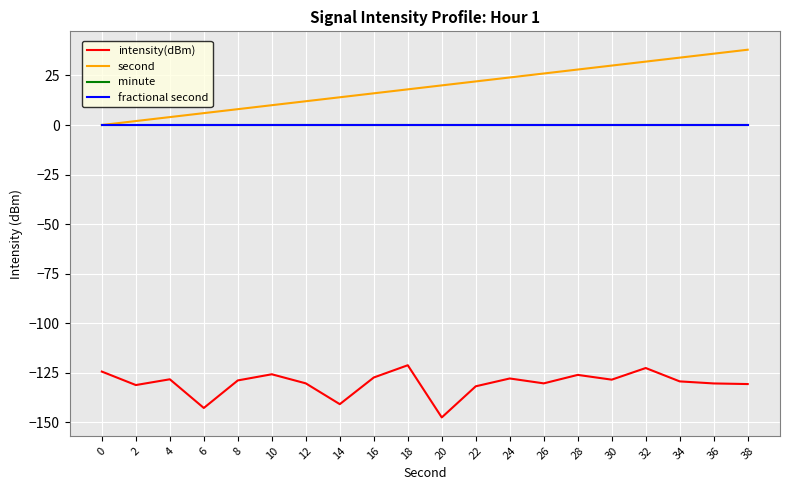

Reading left to right, extract all data points from this chart.

intensity(dBm): 0=-124.4	2=-131.2	4=-128.3	6=-142.8	8=-128.9	10=-125.8	12=-130.4	14=-140.9	16=-127.4	18=-121.2	20=-147.6	22=-131.8	24=-127.9	26=-130.4	28=-126.1	30=-128.5	32=-122.6	34=-129.4	36=-130.4	38=-130.7
second: 0=0.0	2=2.0	4=4.0	6=6.0	8=8.0	10=10.0	12=12.0	14=14.0	16=16.0	18=18.0	20=20.0	22=22.0	24=24.0	26=26.0	28=28.0	30=30.0	32=32.0	34=34.0	36=36.0	38=38.0
minute: 0=0.0	2=0.0	4=0.0	6=0.0	8=0.0	10=0.0	12=0.0	14=0.0	16=0.0	18=0.0	20=0.0	22=0.0	24=0.0	26=0.0	28=0.0	30=0.0	32=0.0	34=0.0	36=0.0	38=0.0
fractional second: 0=0.0	2=0.0	4=0.0	6=0.0	8=0.0	10=0.0	12=0.0	14=0.0	16=0.0	18=0.0	20=0.0	22=0.0	24=0.0	26=0.0	28=0.0	30=0.0	32=0.0	34=0.0	36=0.0	38=0.0